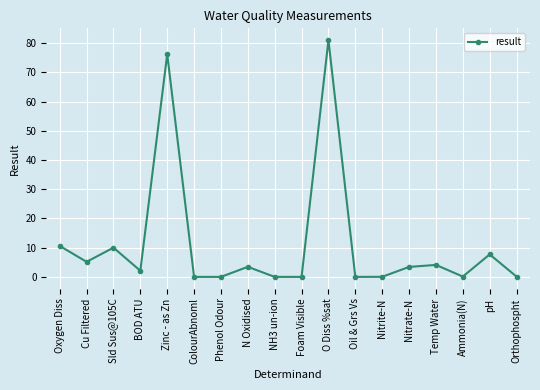

Between Nitrate-N and Zinc - as Zn, which is larger?

Zinc - as Zn